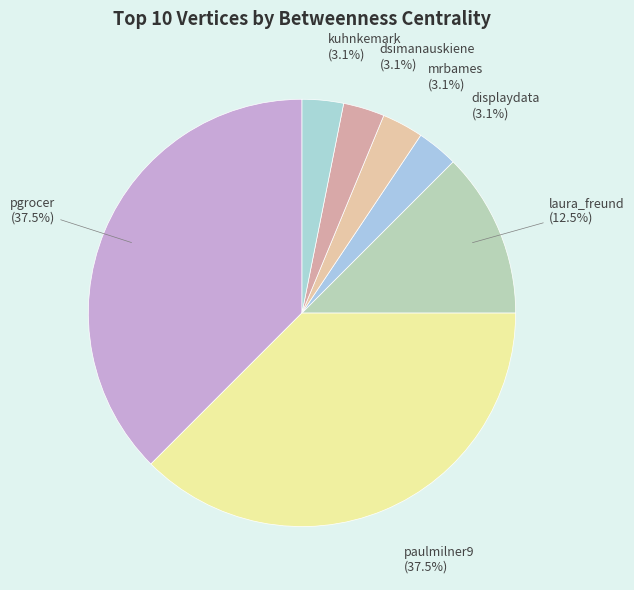

To the nearest percent, what is the combined percentage of kuhnkemark and pgrocer?

41%